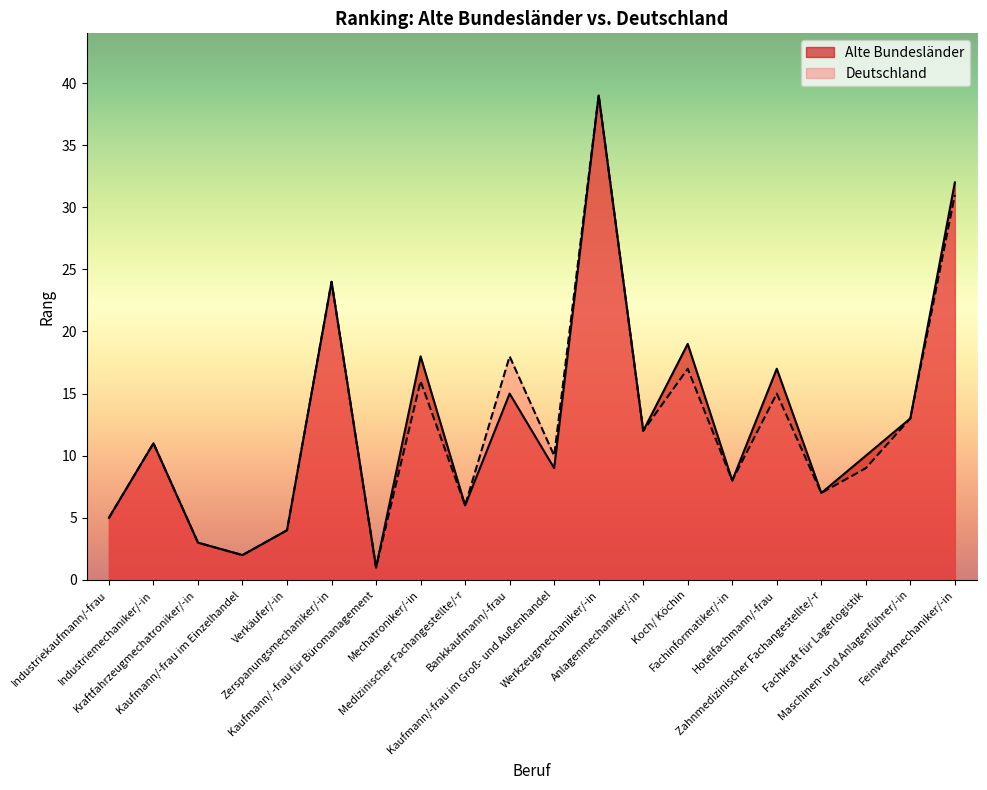

List the labels in order of Alte Bundesländer value, smallest first.

Kaufmann/ -frau für Büromanagement, Kaufmann/-frau im Einzelhandel, Kraftfahrzeugmechatroniker/-in, Verkäufer/-in, Industriekaufmann/-frau, Medizinischer Fachangestellte/-r, Zahnmedizinischer Fachangestellte/-r, Fachinformatiker/-in, Kaufmann/-frau im Groß- und Außenhandel, Fachkraft für Lagerlogistik, Industriemechaniker/-in, Anlagenmechaniker/-in, Maschinen- und Anlagenführer/-in, Bankkaufmann/-frau, Hotelfachmann/-frau, Mechatroniker/-in, Koch/ Köchin, Zerspanungsmechaniker/-in, Feinwerkmechaniker/-in, Werkzeugmechaniker/-in